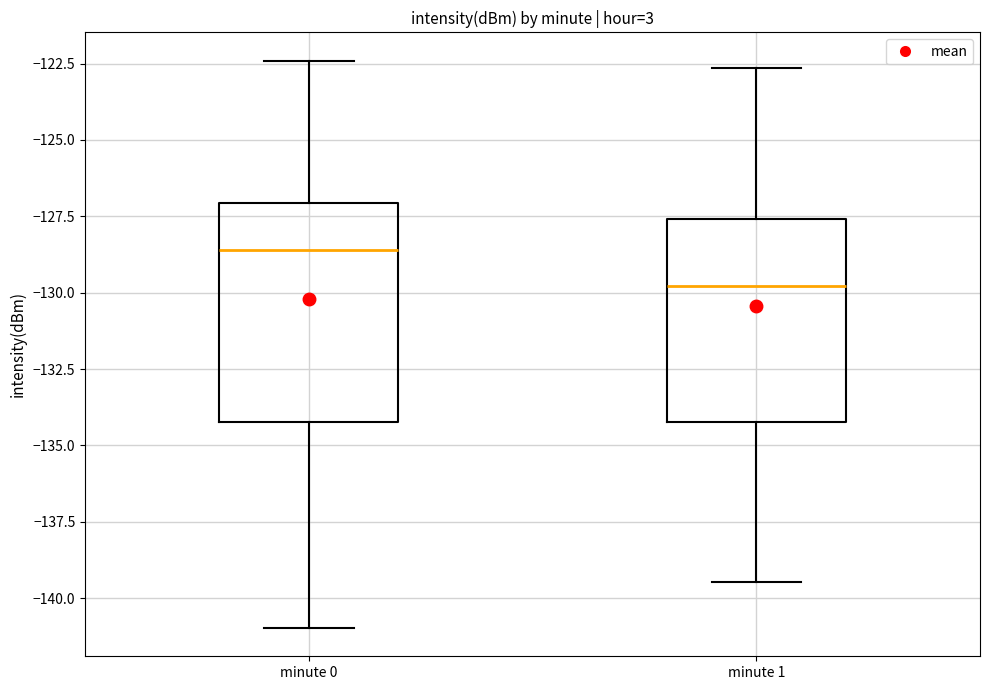

Reading left to right, read every box against the y-axis: the position of its median line, the range the box covers, and the ends of its whiskers. The values are not printed on the chart, so give them approximately, as read against the axis.

minute 0: median -128.5, box -134.0 to -127.0, whiskers -141.0 to -122.5
minute 1: median -130.0, box -134.0 to -127.5, whiskers -139.5 to -122.5